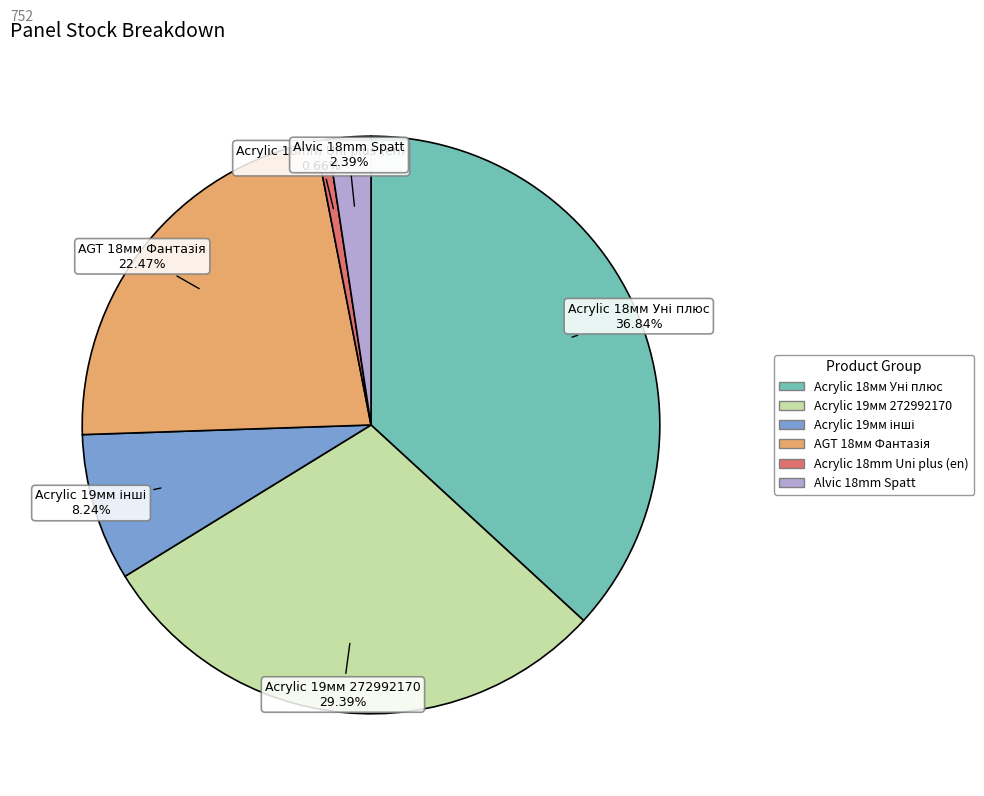

Does any single category account for the majority?

No